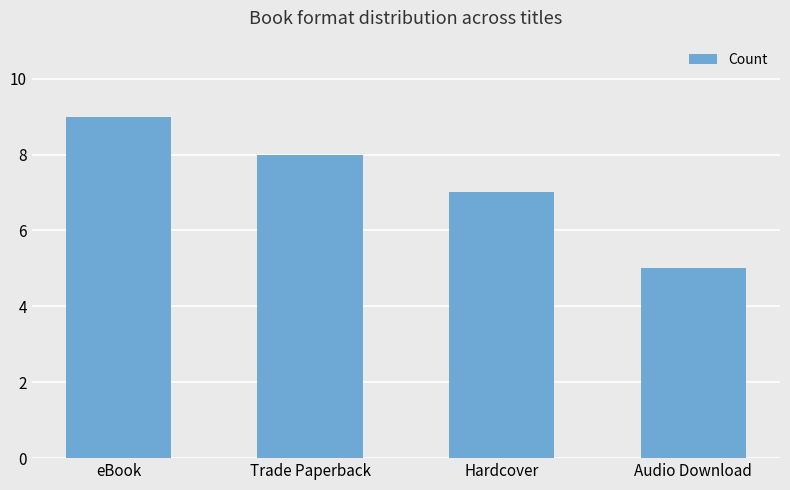

The chart shows a value of 7 at Hardcover. True or false?

True